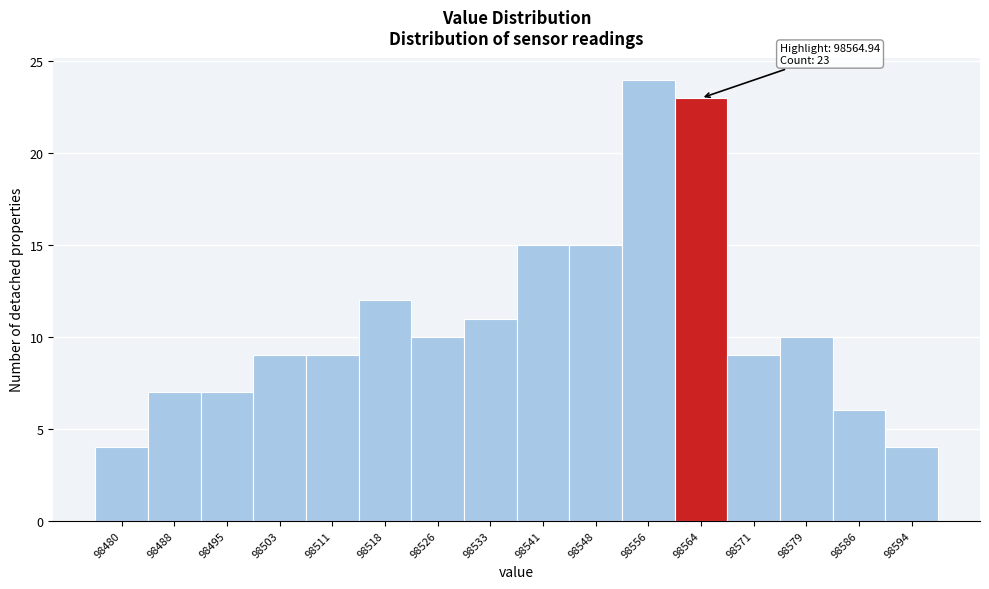

Reading left to right, transcribe all the data shown in this chart.

4	7	7	9	9	12	10	11	15	15	24	23	9	10	6	4